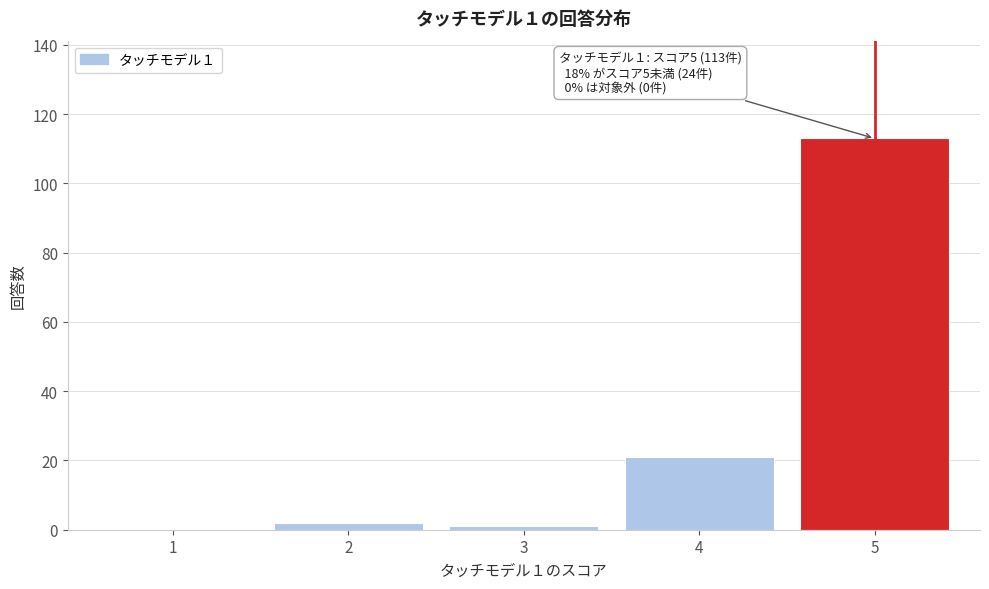

Reading left to right, extract all data points from this chart.

1=0	2=2	3=1	4=21	5=113